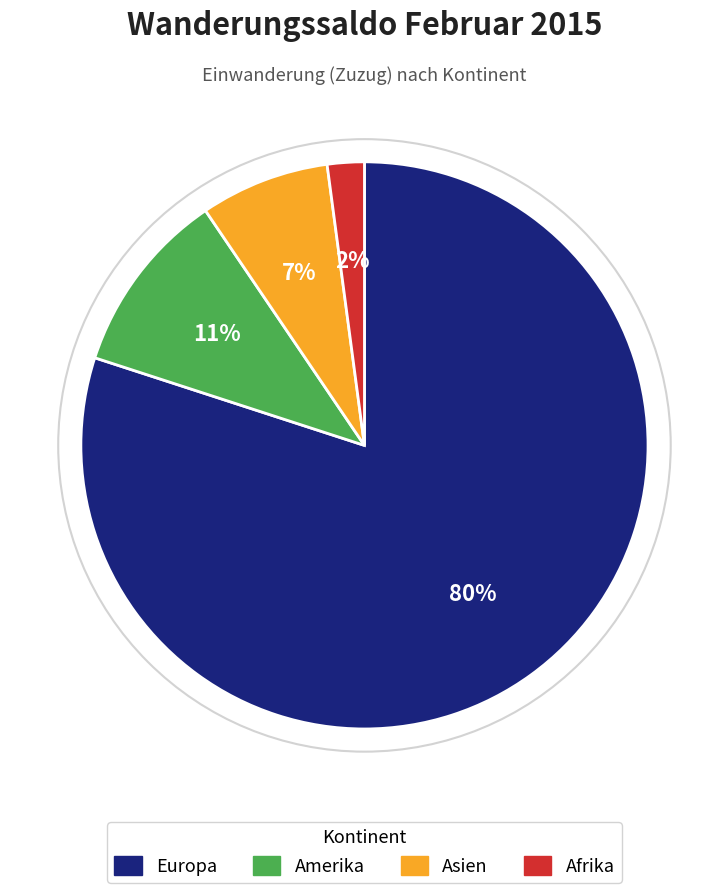

Is there a majority slice in this chart?

Yes